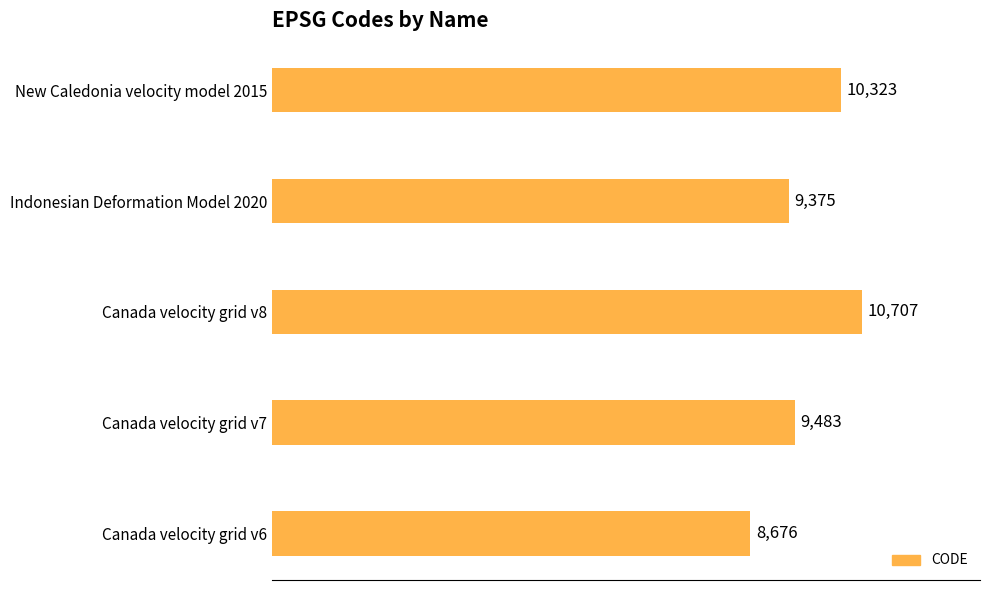

What is the difference between the maximum and minimum values?

2031